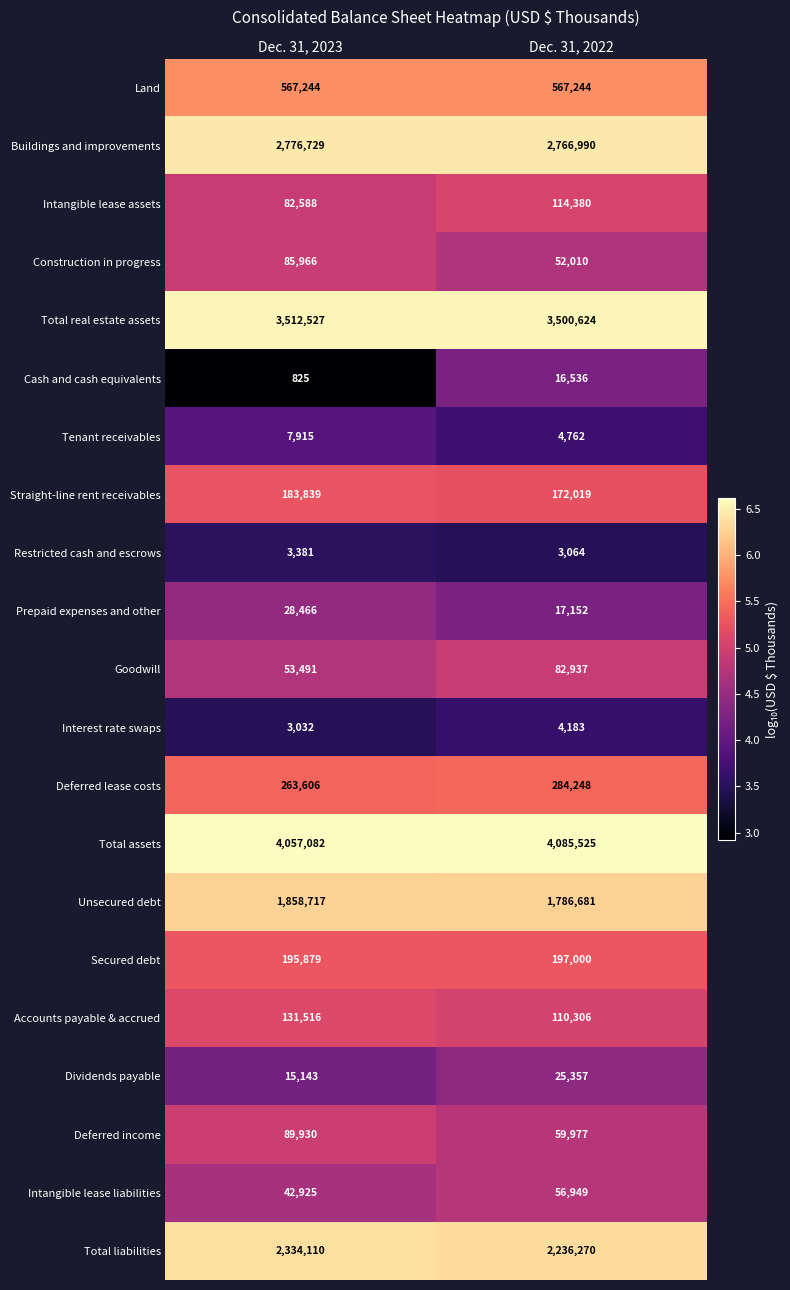

Between Dec. 31, 2023 and Dec. 31, 2022, which series saw the biggest shift?

Total liabilities